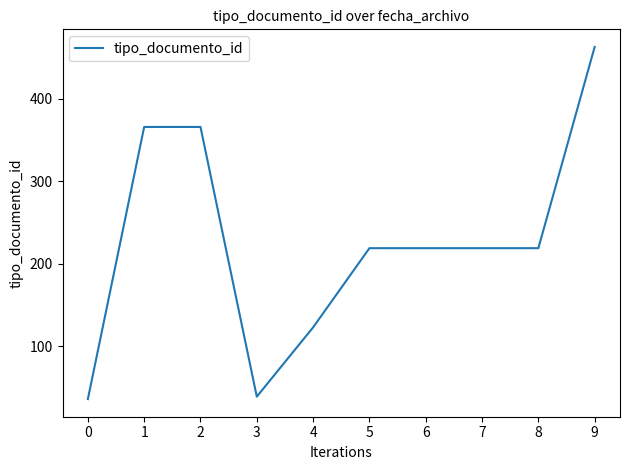

What is the change in value from 5 to 9?

+244